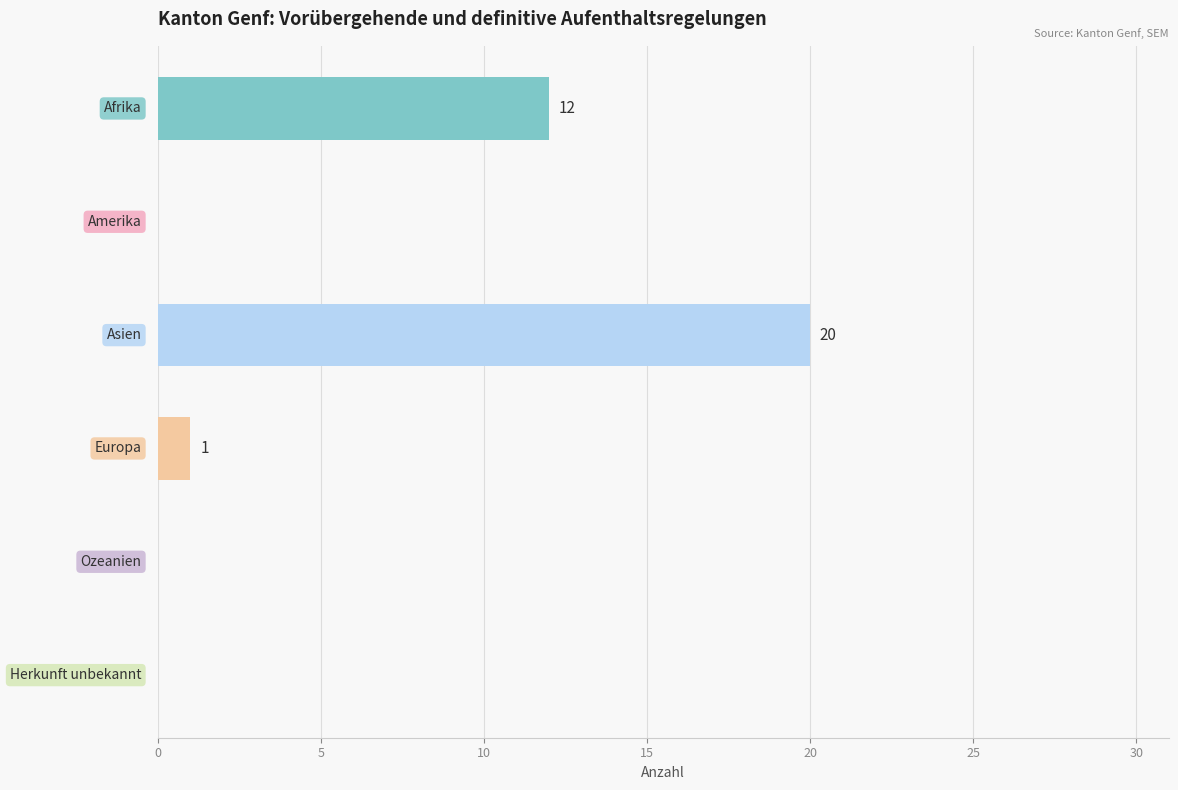

What is the sum of all values?

33